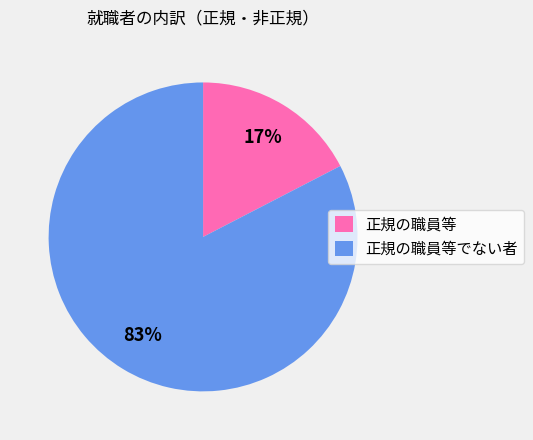

What percentage is the 正規の職員等 slice, to the nearest percent?

17%